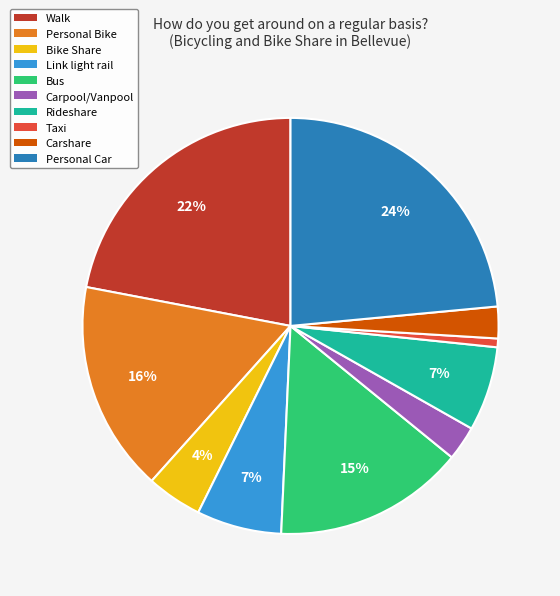

Which slice is the largest?

Personal Car